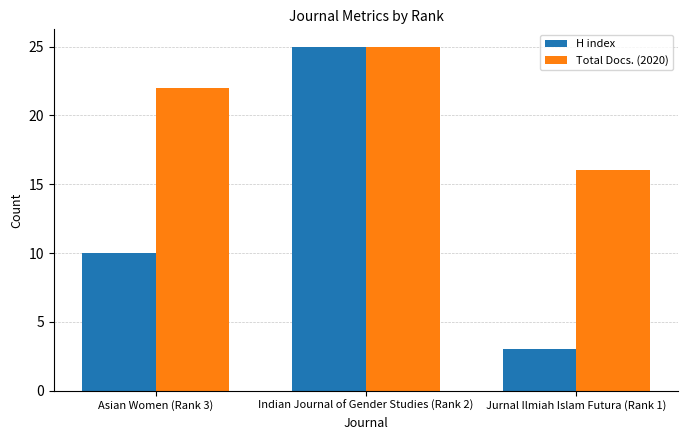

What position from the right is Jurnal Ilmiah Islam Futura (Rank 1)?

1